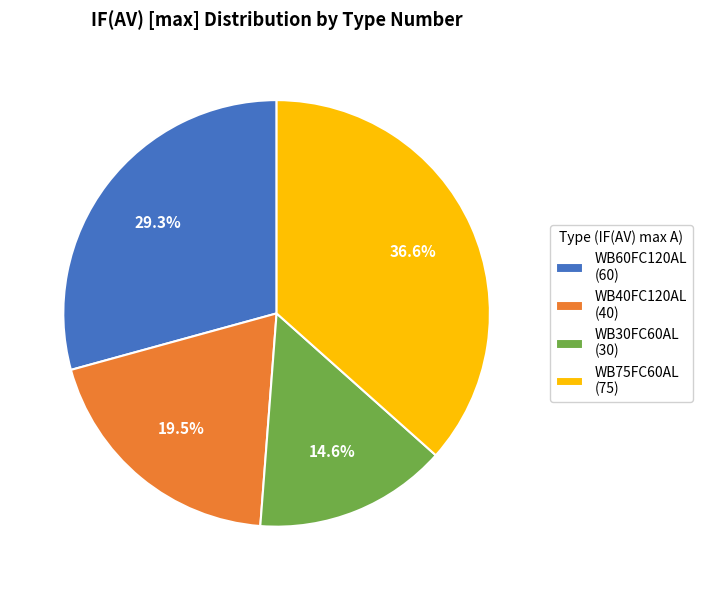

To the nearest percent, what percentage of the pie is WB75FC60AL?

37%